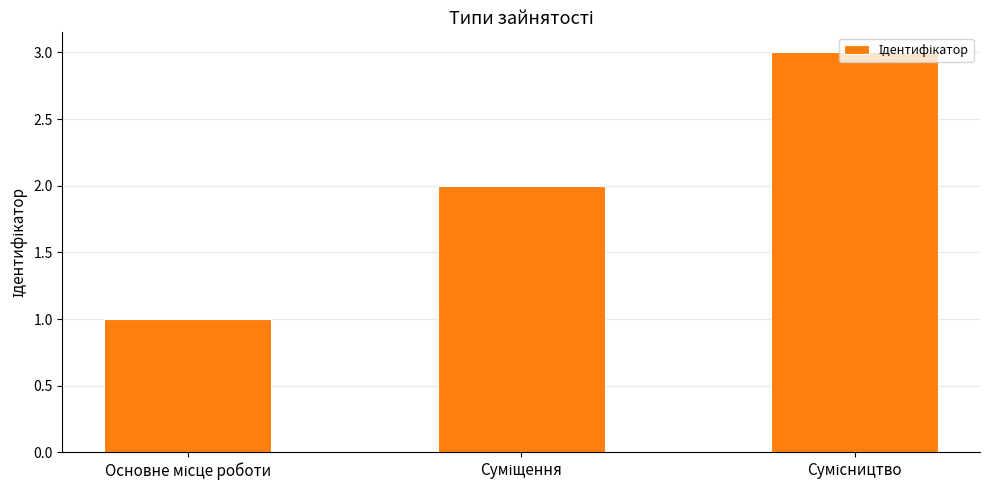

What is the maximum value shown in the chart?

3